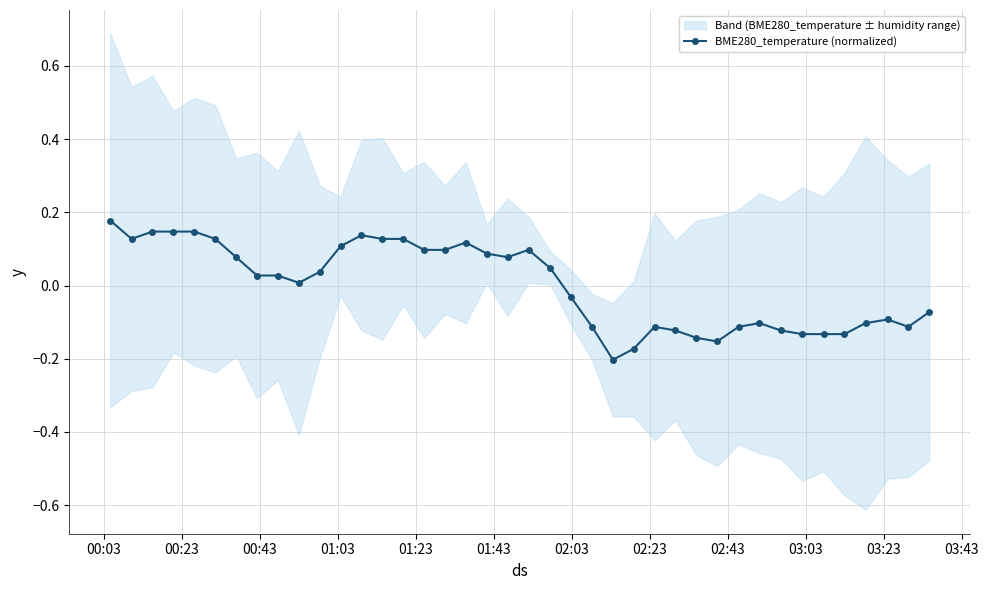

True or false: BME280_temperature (normalized) has more than 0 interior local peaks.

True